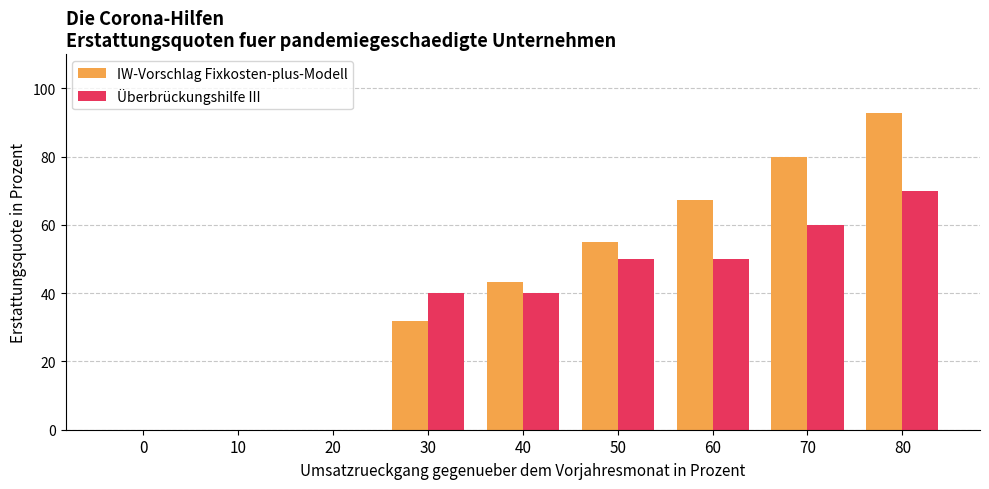

Count the number of data series in this chart.

2